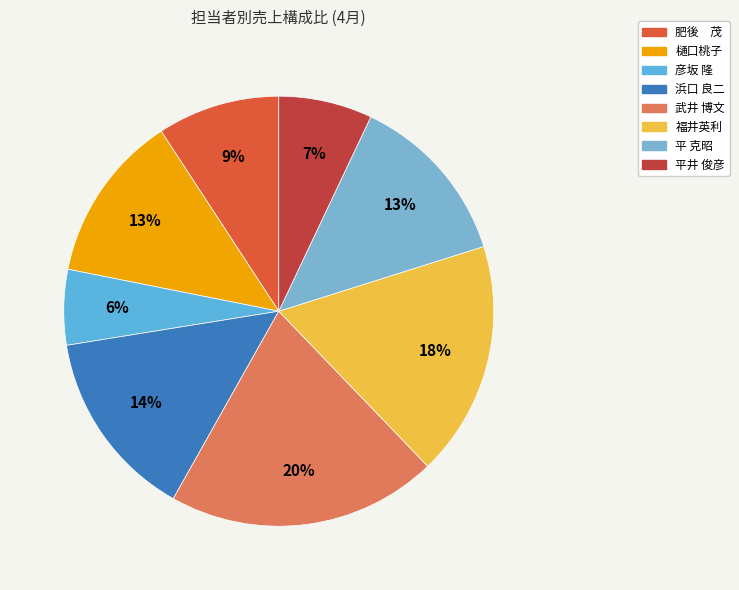

How much of the chart is everything except 平井 俊彦?

93.0%